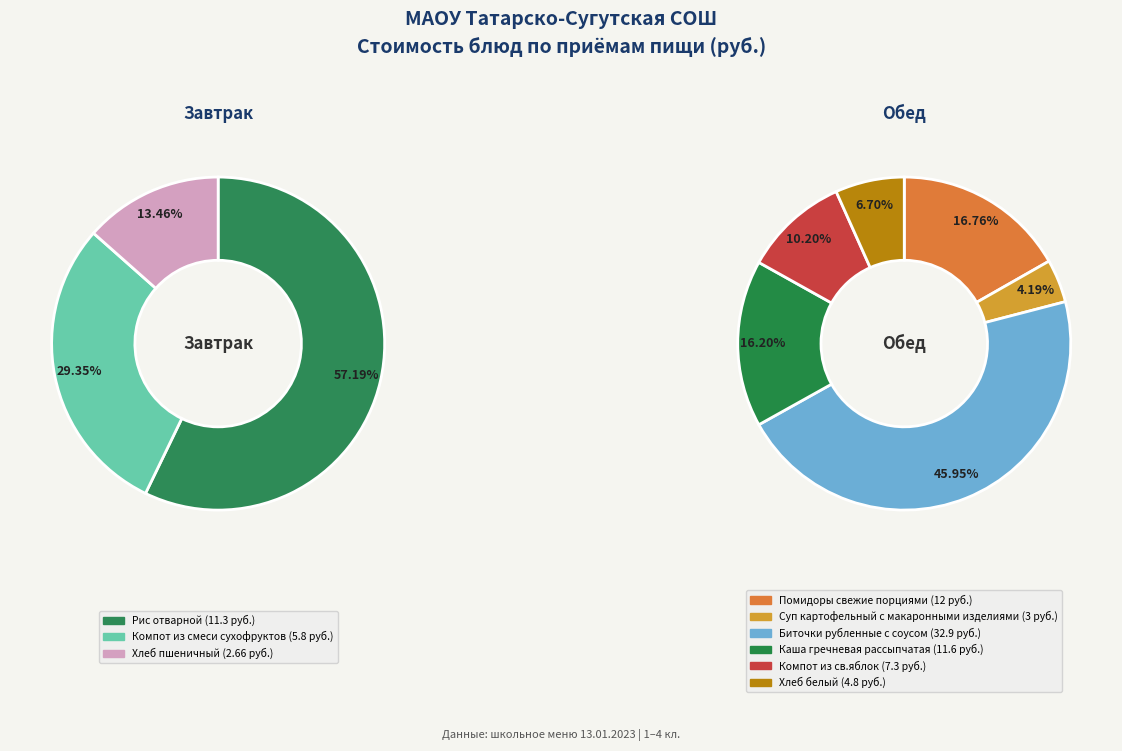

Count the number of slices in the pie.

9